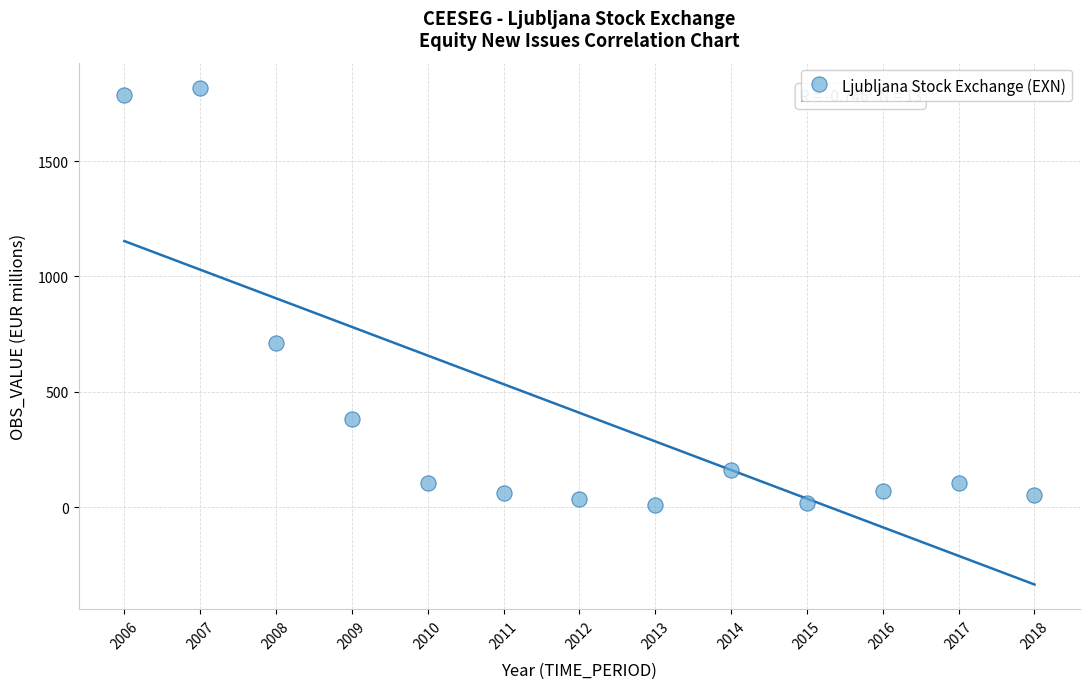

What is the range of X values (max minus min)?

12.0